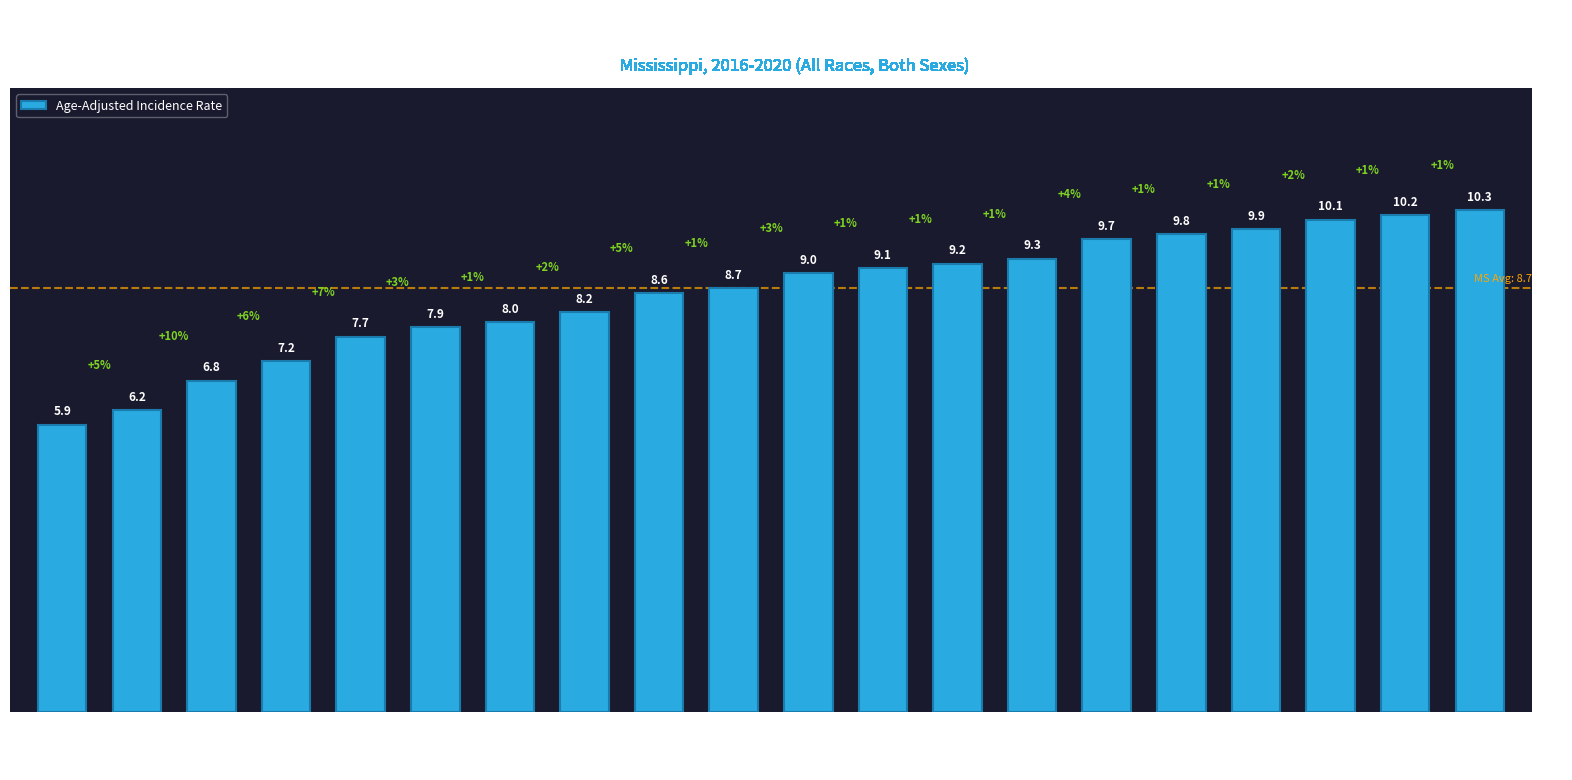

What position from the right is Pontotoc?

11